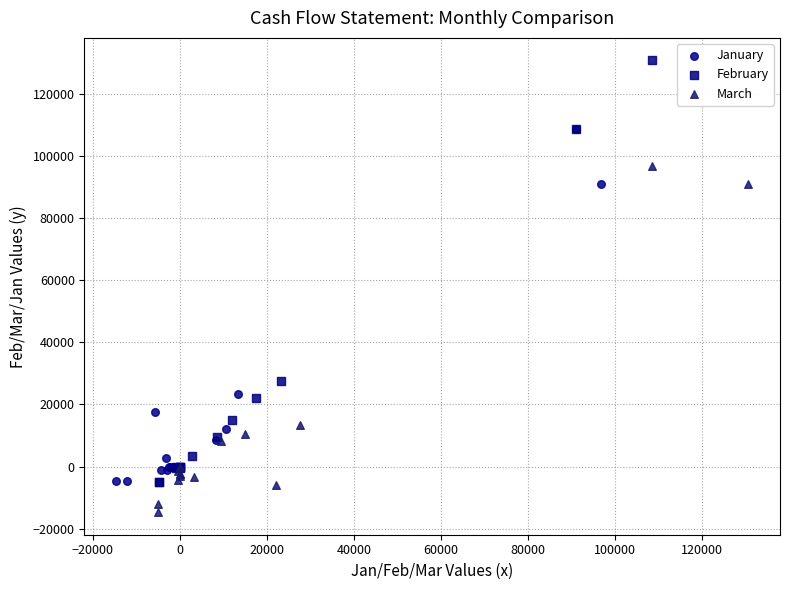

Which series contains the lowest Y value?

March